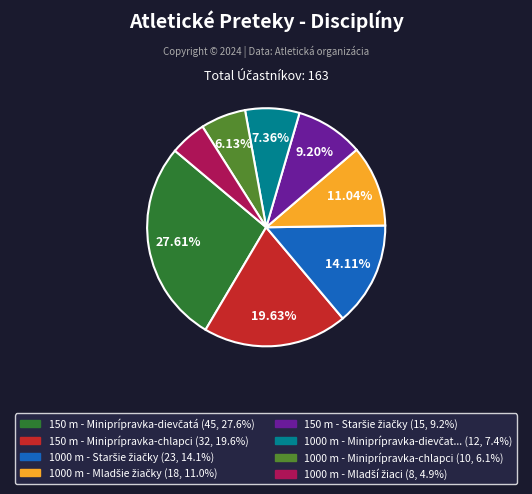

Is there a majority slice in this chart?

No